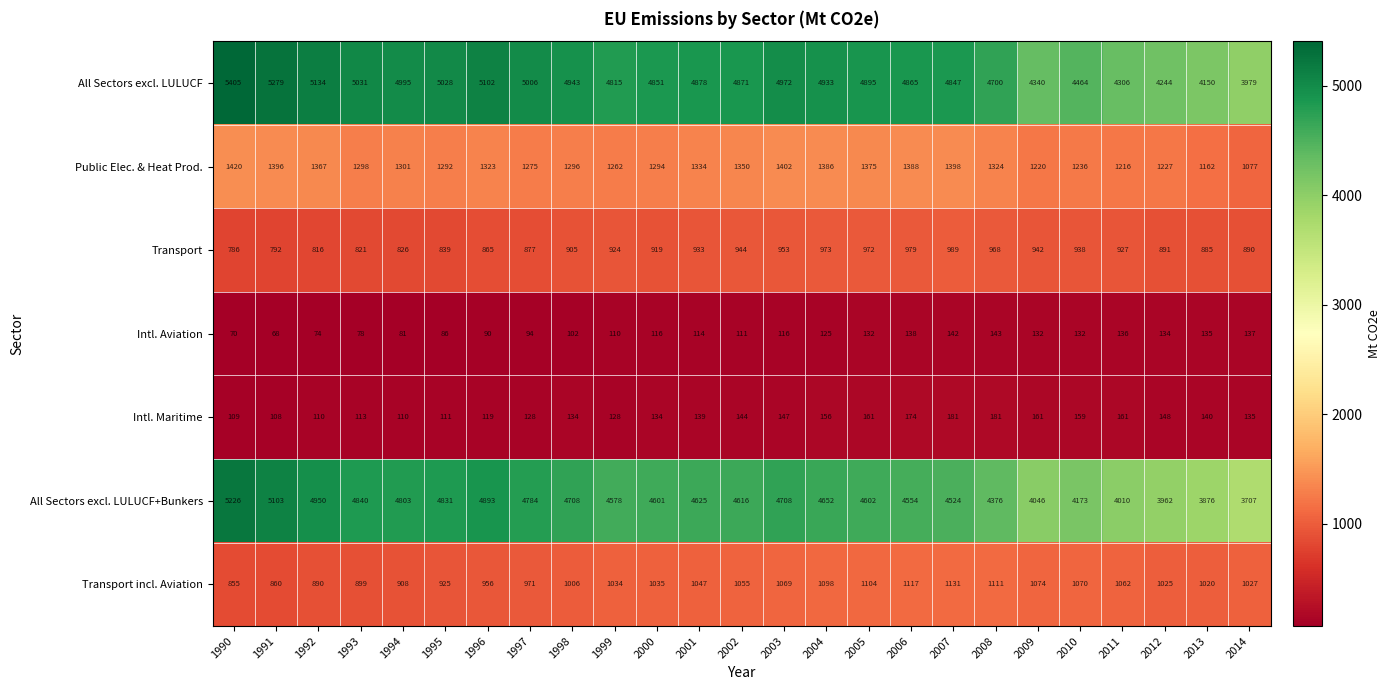

Where is All Sectors excl. LULUCF+Bunkers nearest to the value 4466?

2007